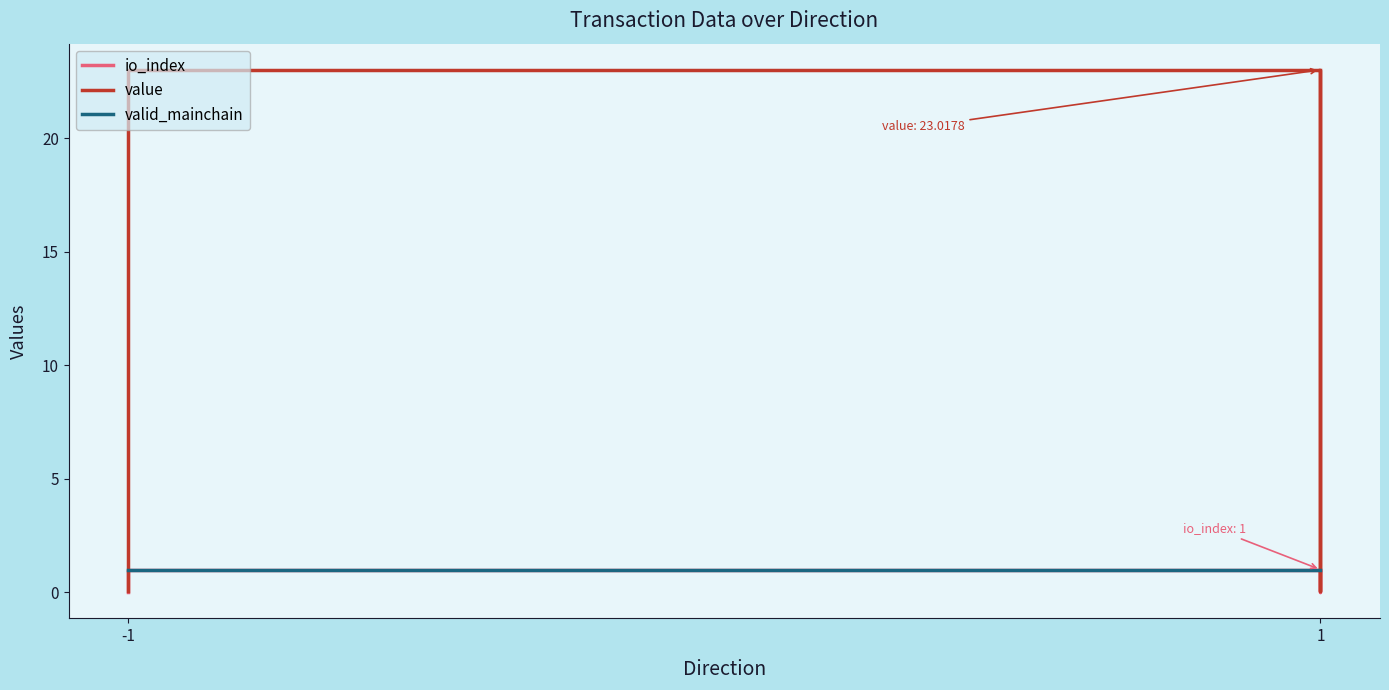

How many interior local valleys does the io_index series have?

1